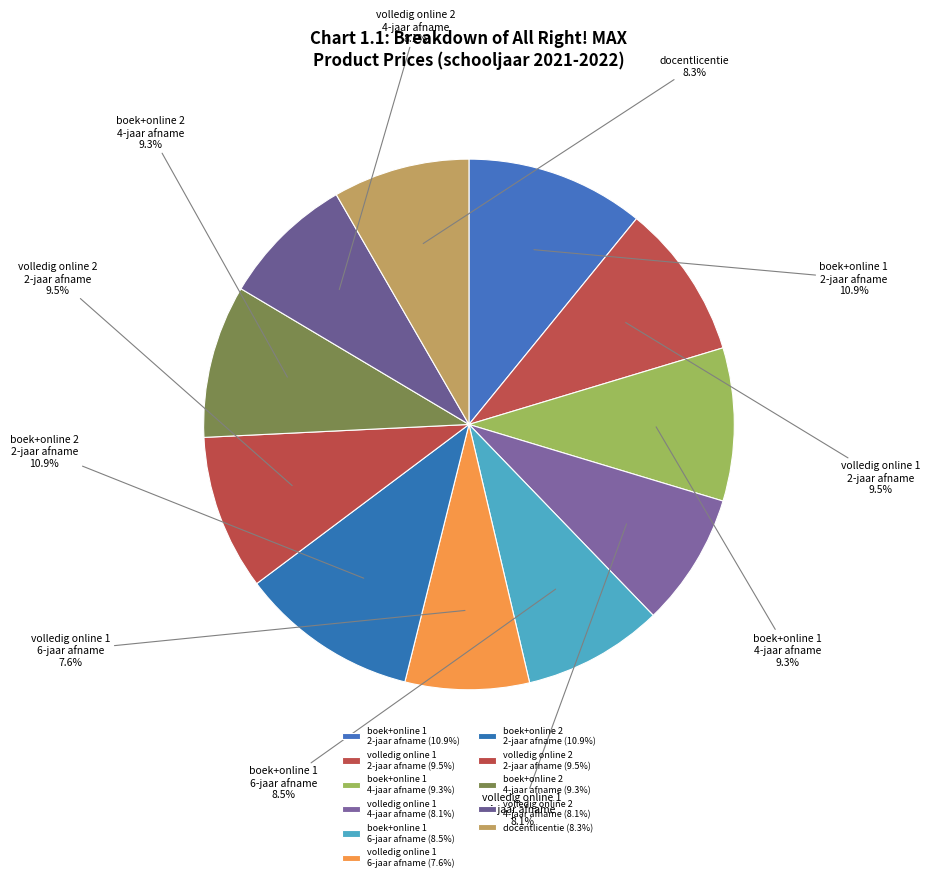

Which has a higher value, boek+online 1 6-jaar afname or boek+online 2 2-jaar afname?

boek+online 2 2-jaar afname